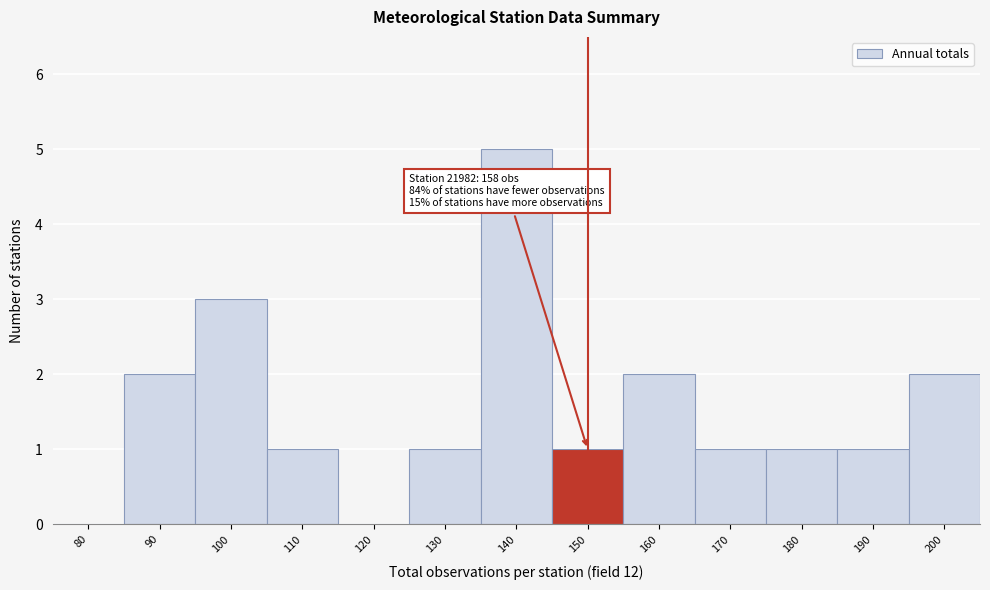

Reading left to right, list all the values displayed in this chart.

80=0	90=2	100=3	110=1	120=0	130=1	140=5	150=1	160=2	170=1	180=1	190=1	200=2